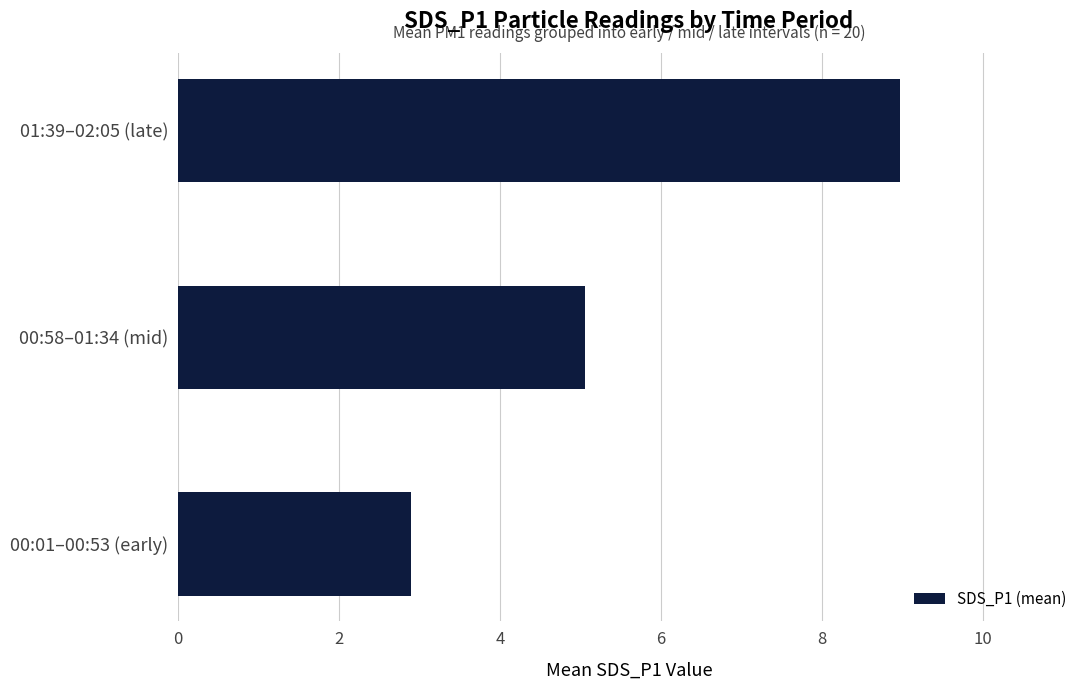

List the labels in order of value, smallest first.

00:01–00:53 (early), 00:58–01:34 (mid), 01:39–02:05 (late)